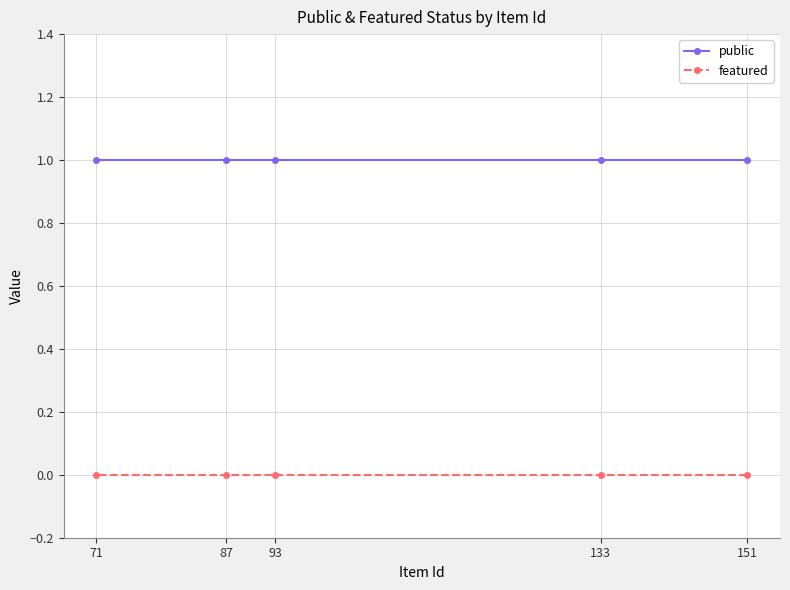

Which category has the lowest value in the public series?

151